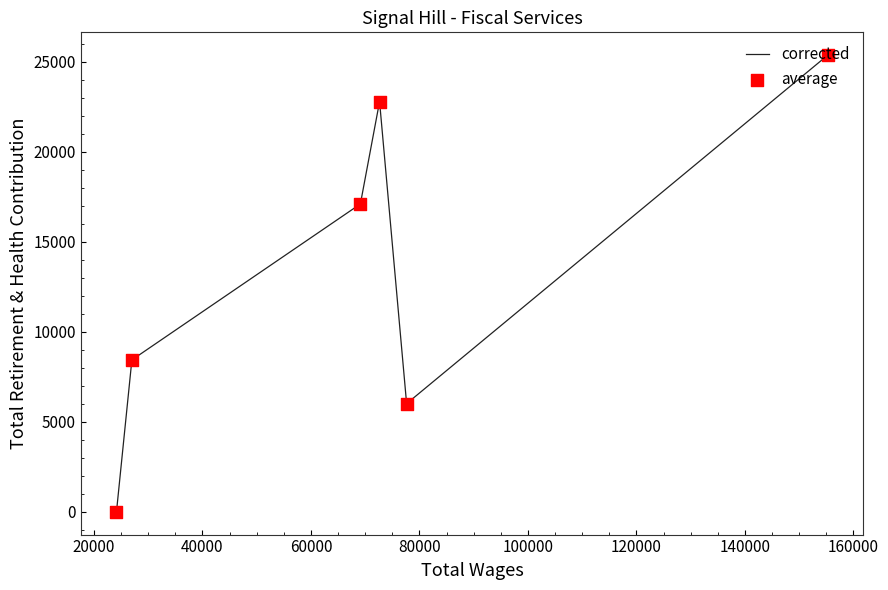

At how many categories does at least one series exceed 6272?

4